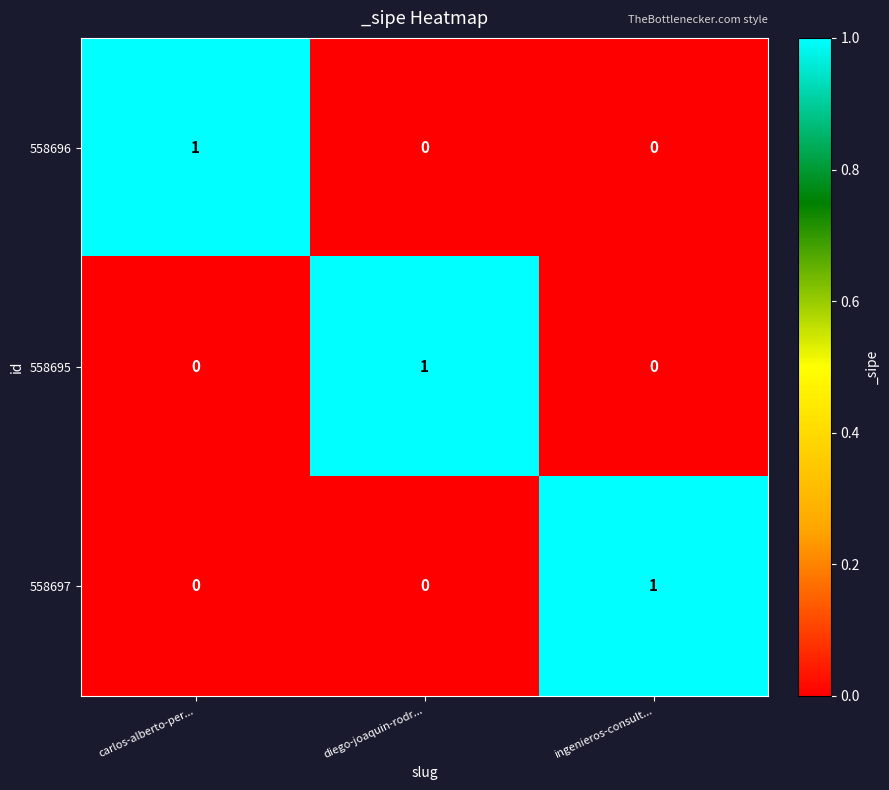

The 558695 series shows 0 at carlos-alberto-per.... True or false?

True